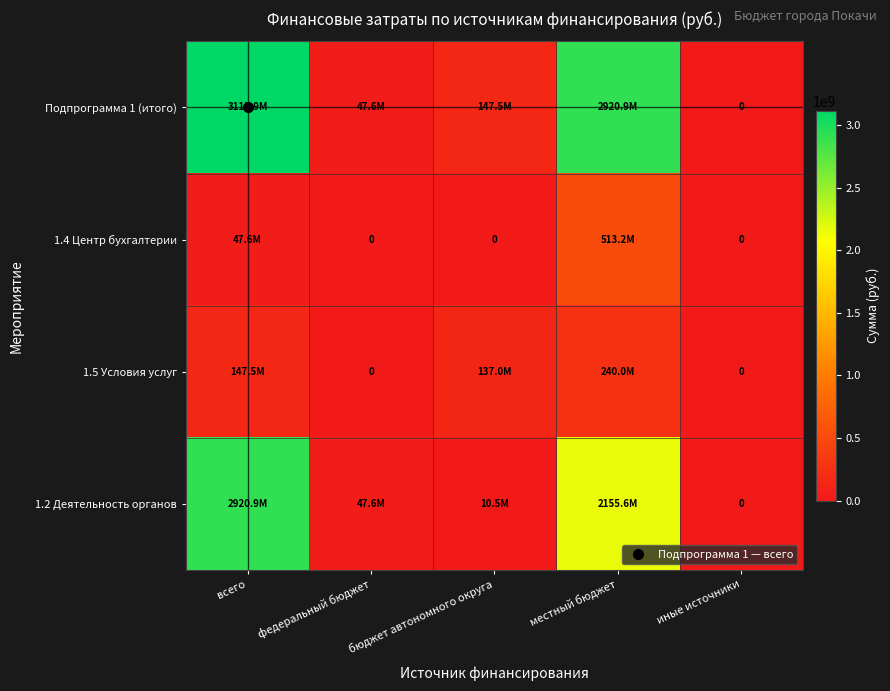

What is the highest value of the 1.4 Центр бухгалтерии series?

513226888.9